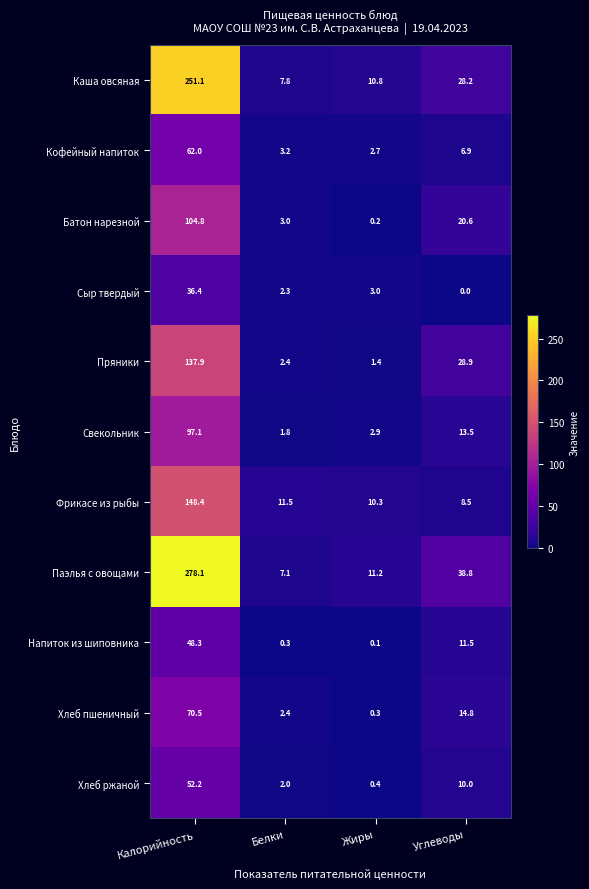

At which label does Батон нарезной first exceed 20?

Калорийность